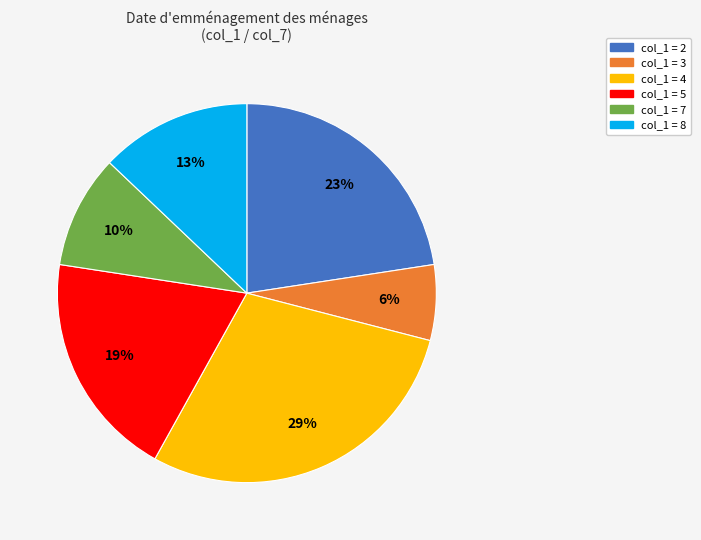

Does any single category account for the majority?

No